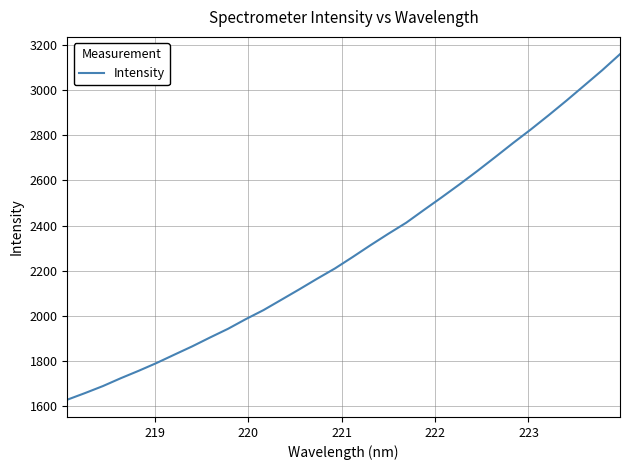

What is the difference between the maximum and minimum values?

1527.7